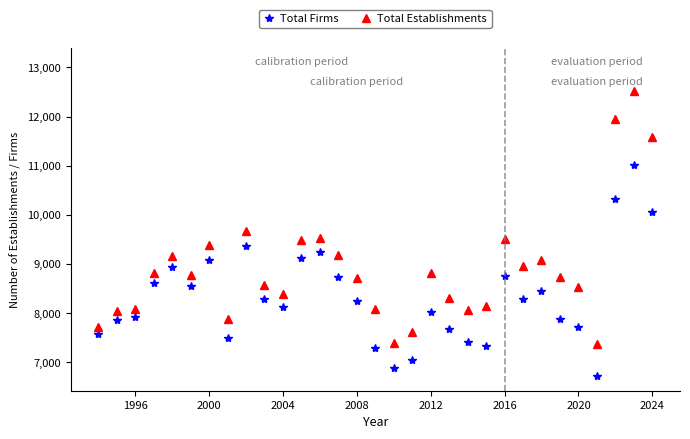

True or false: Total Firms and Total Establishments cross at least once.

False